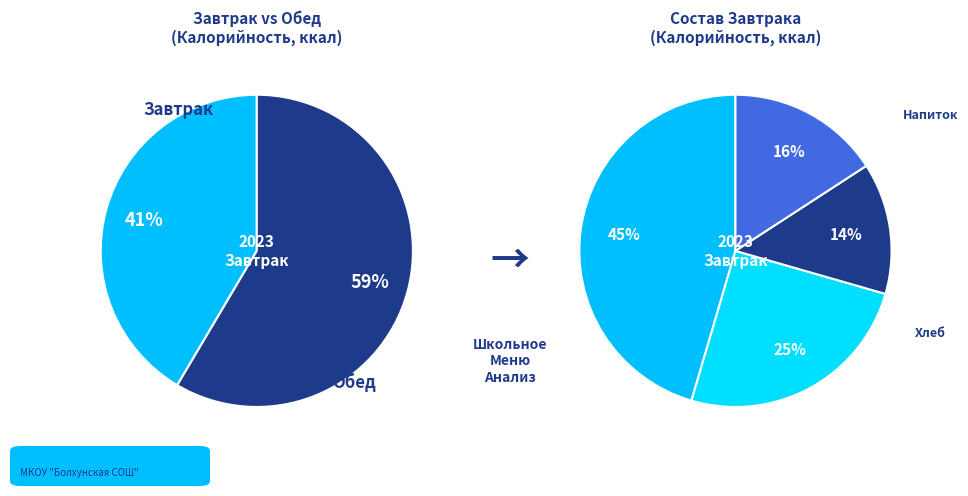

How many segments does this pie chart have?

2